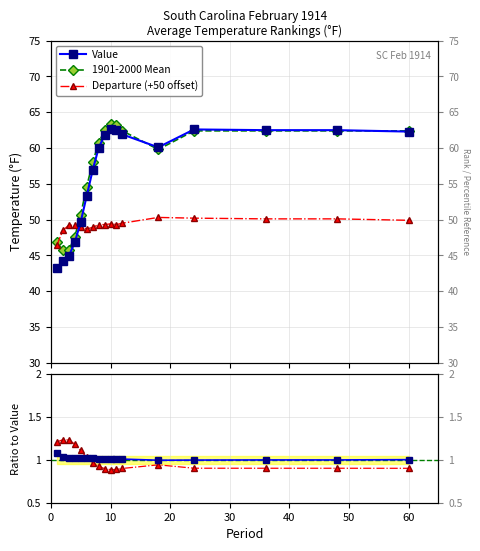

Reading right to left, what are all the values shown in this chart?

Value: 60=62.3	48=62.5	36=62.5	24=62.6	18=60.1	12=61.9	11=62.5	10=62.7	9=61.8	8=60.0	7=56.9	6=53.3	5=49.7	4=46.8	3=44.9	2=44.2	1=43.2
1901-2000 Mean: 60=62.4	48=62.4	36=62.4	24=62.4	18=59.8	12=62.4	11=63.2	10=63.3	9=62.5	8=60.7	7=58.0	6=54.6	5=50.7	4=47.6	3=45.7	2=45.7	1=46.8
Departure: 60=49.9	48=50.1	36=50.1	24=50.2	18=50.3	12=49.5	11=49.3	10=49.4	9=49.3	8=49.3	7=48.9	6=48.7	5=49.0	4=49.2	3=49.2	2=48.5	1=46.4